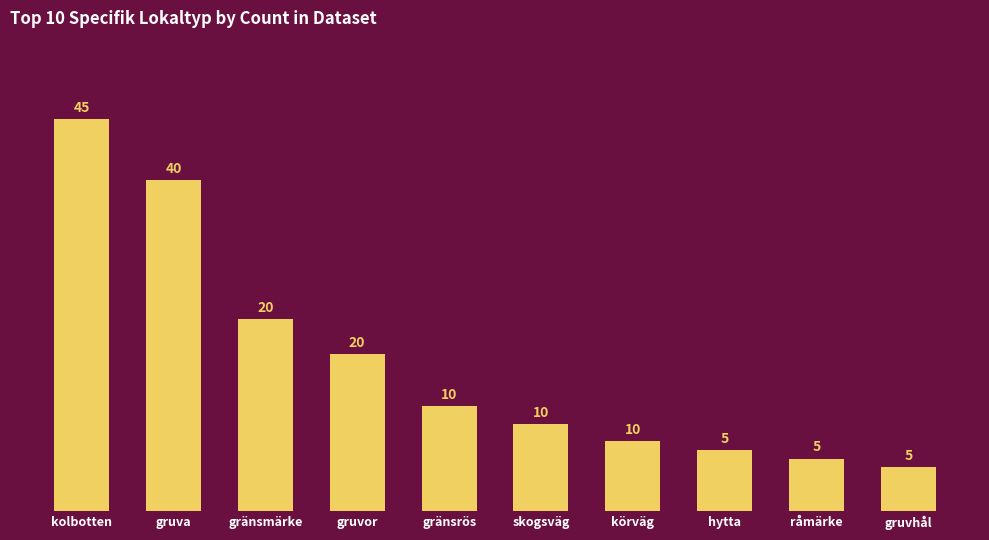

What is the value of the 9th bar from the left?

6